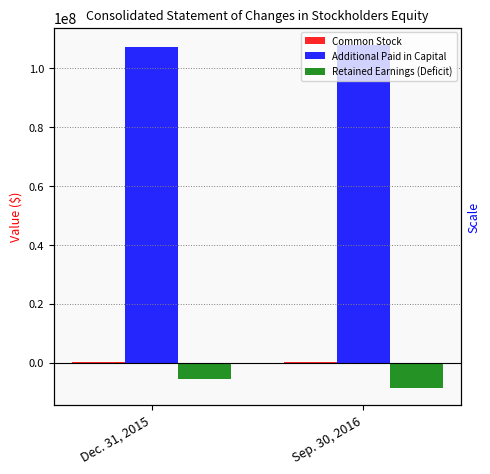

What is the difference between the highest and lowest values at Sep. 30, 2016?

116501833